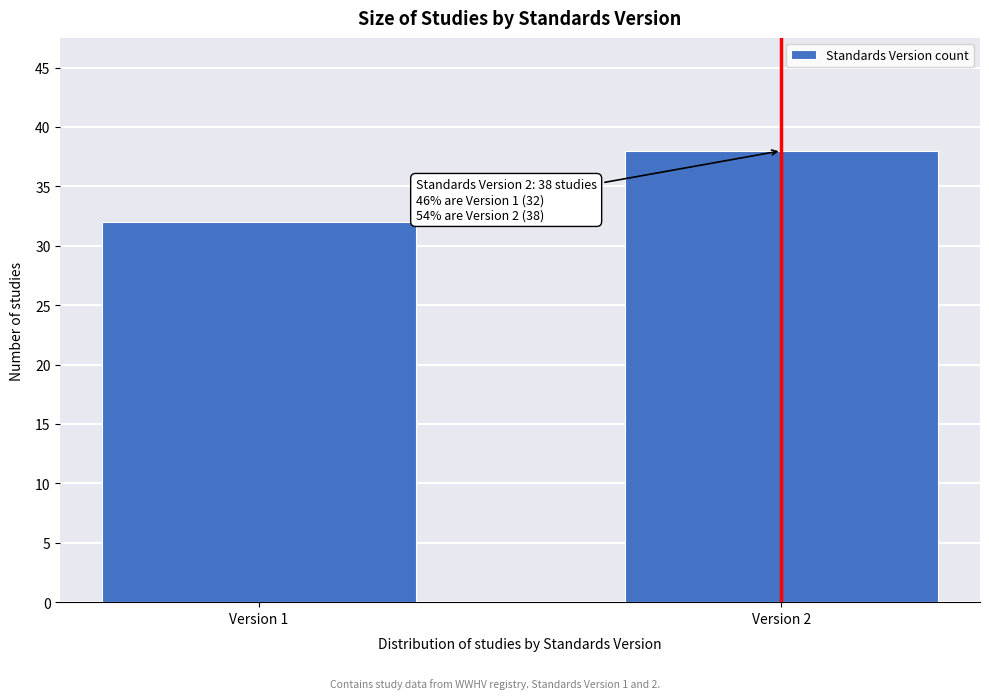

Reading left to right, extract all data points from this chart.

32	38